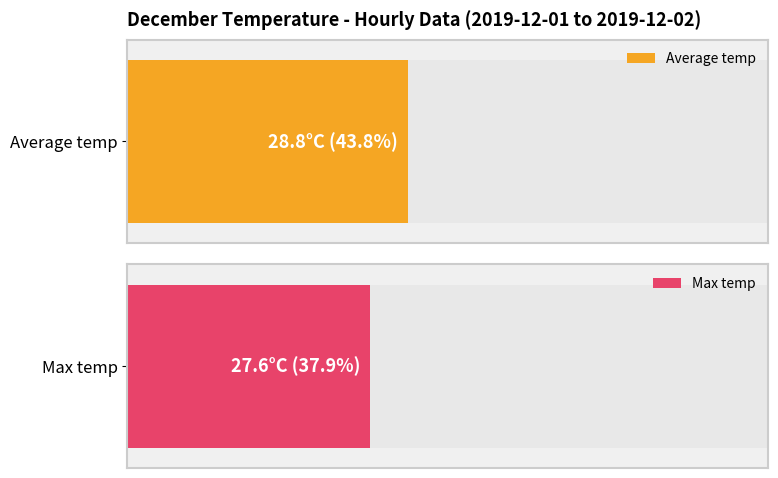

The Average temp series shows 12.7 at 03:00. True or false?

False